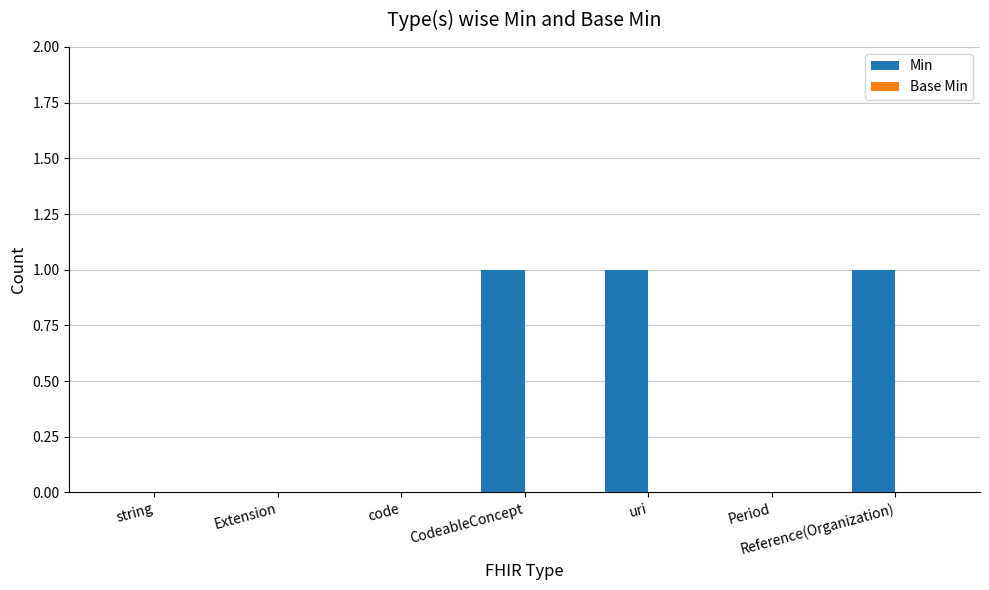

What is the sum of all values?

3